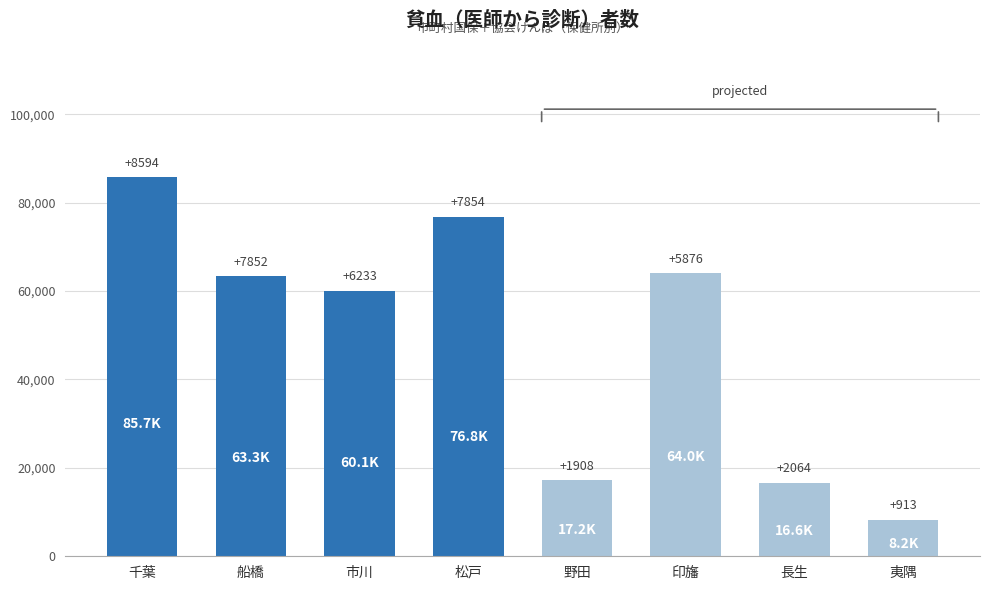

Which label corresponds to the smallest value in the chart?

夷隅